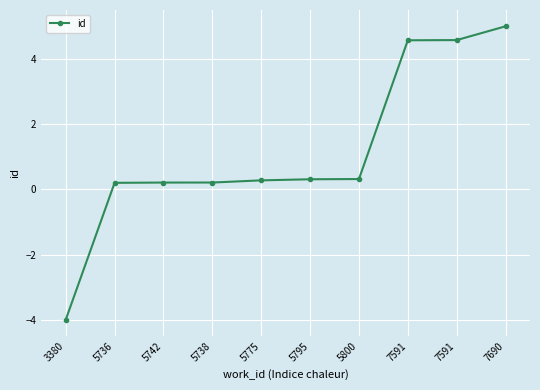

How many values are below 0?

1